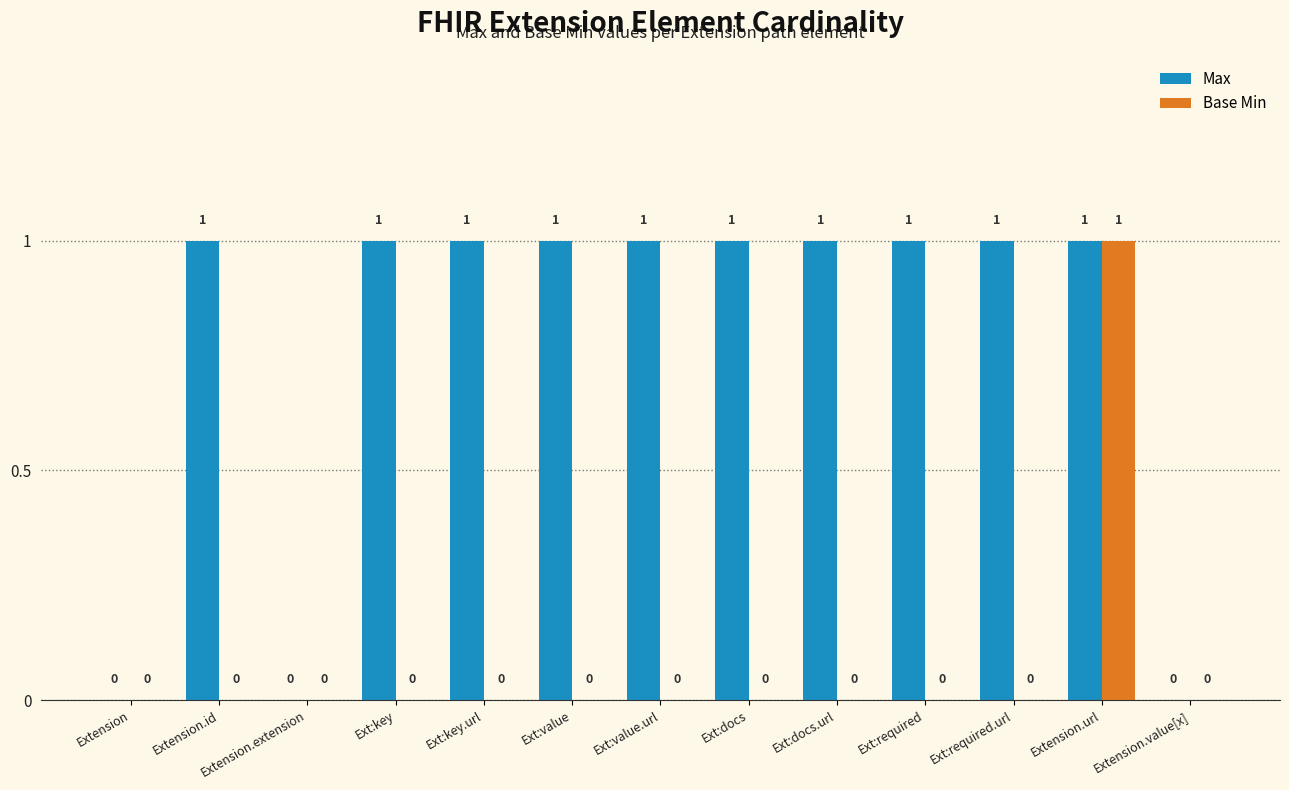

What is the total value across all series at Ext:required.url?

1